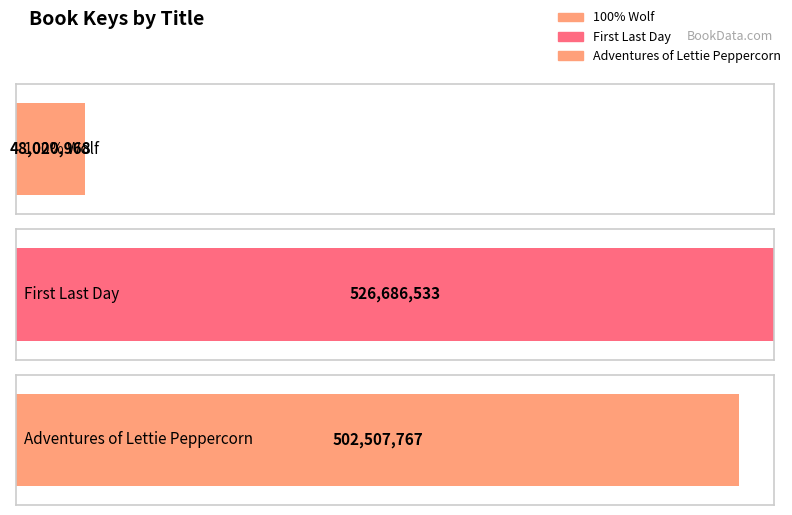

What is the label of the 2nd bar from the left?

First Last Day